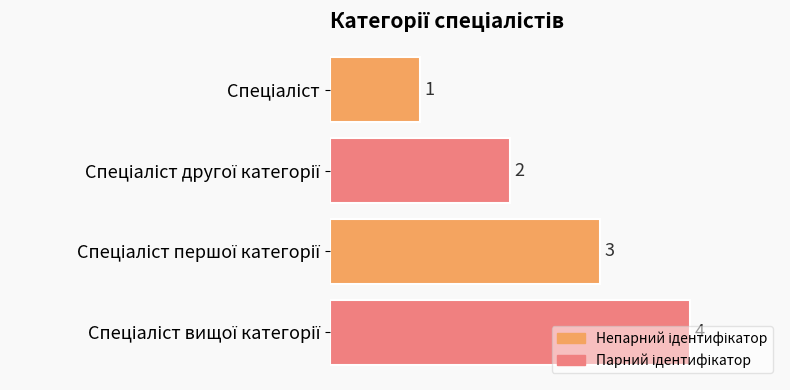

What is the value of the 3rd bar from the top?

3